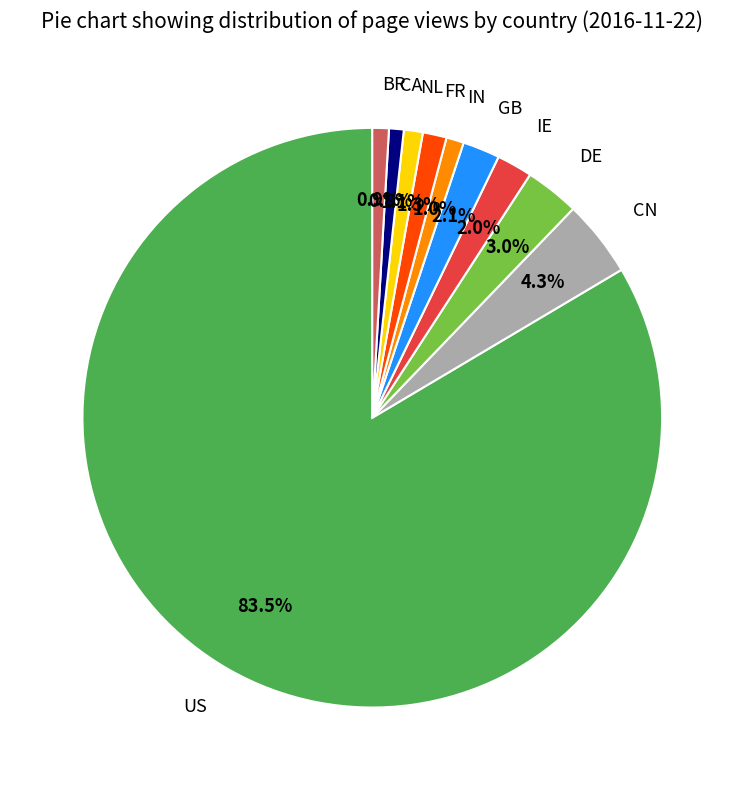

What is the largest slice in the pie chart?

US